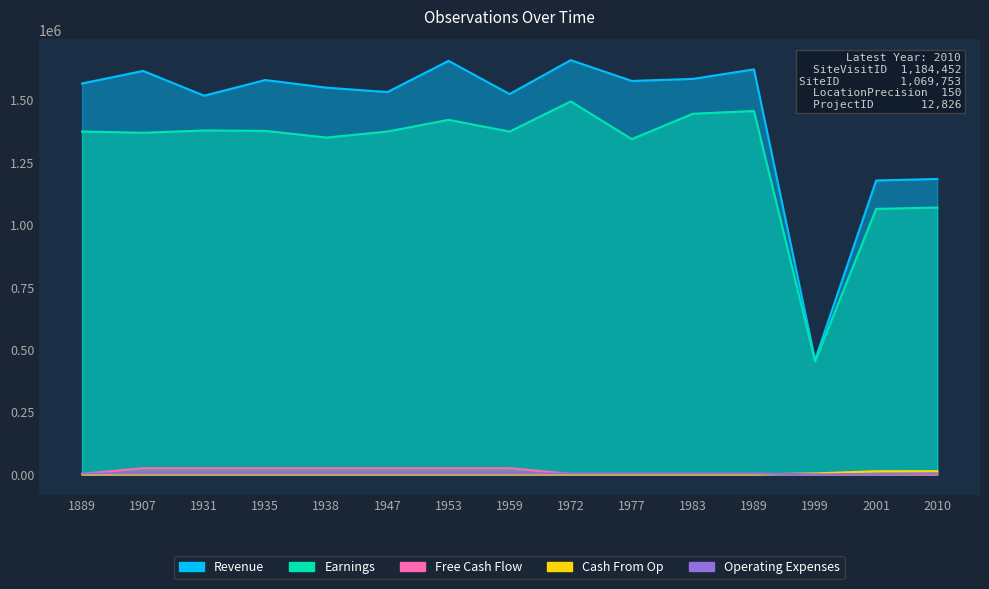

What is the value of the Revenue point at the 1st from the left?

1567219